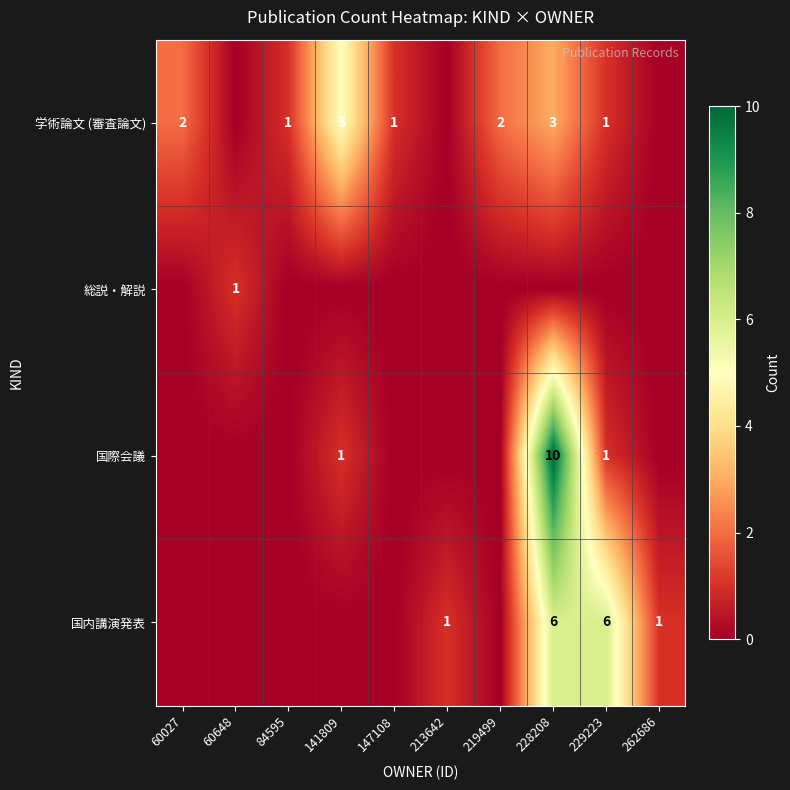

The value of 国際会議 at 141809 is 1. True or false?

True